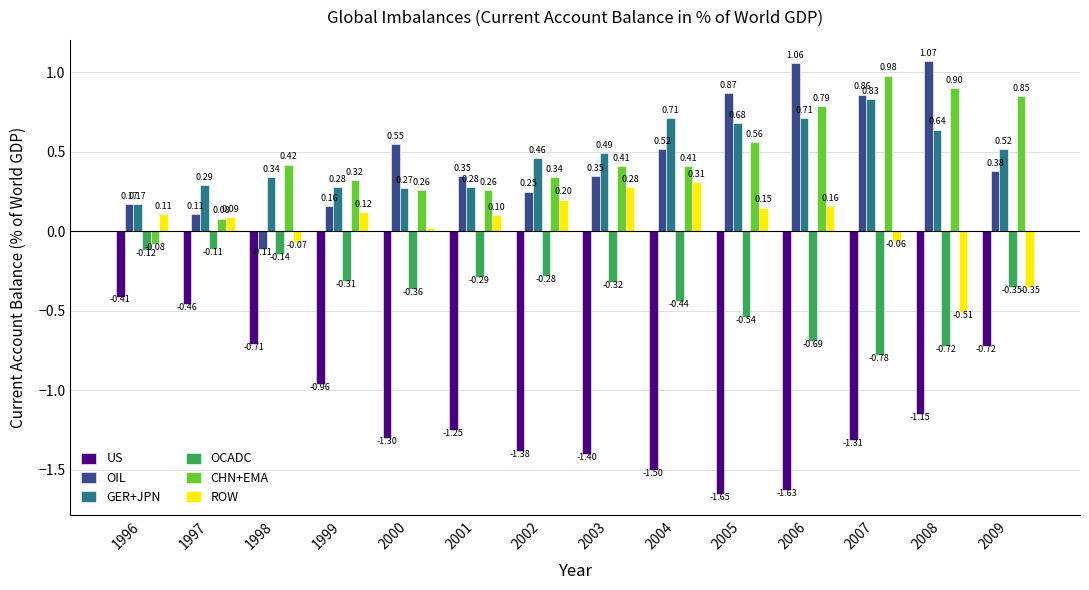

At which label does ROW reach its peak?

2004